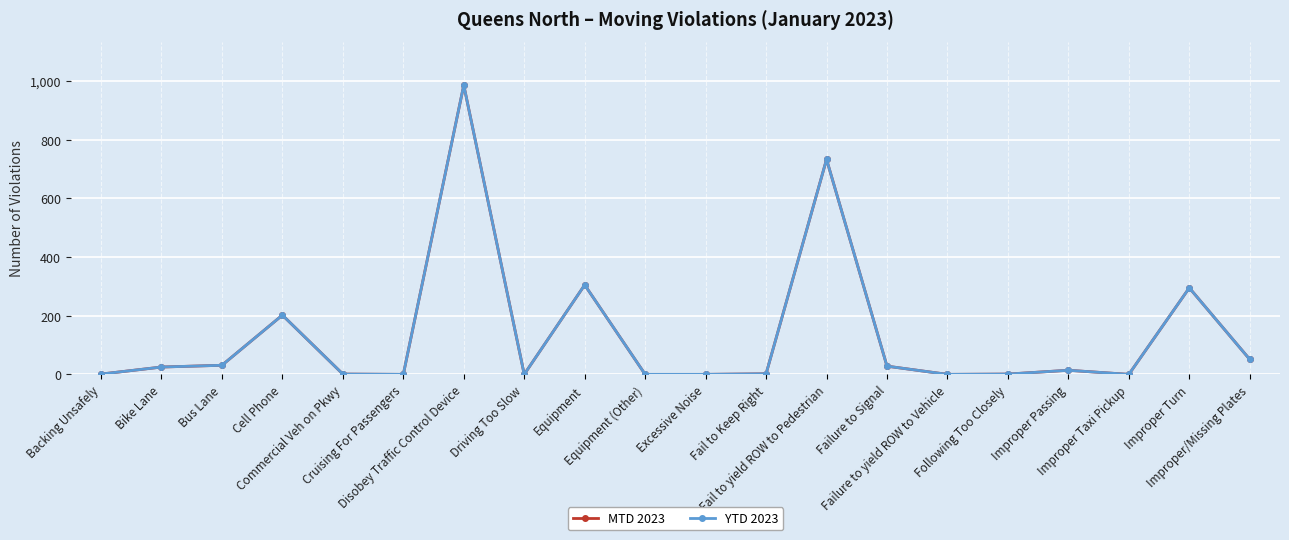

True or false: MTD 2023 has more than 0 points higher than both neighbors.

True